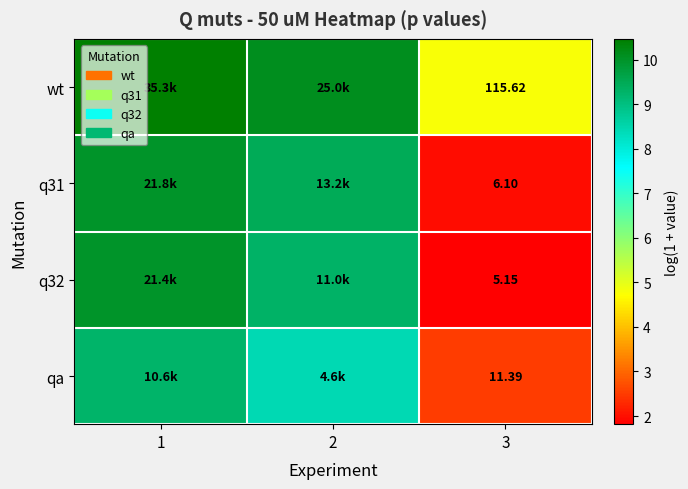

What is the average value of the q31 series?

7.1